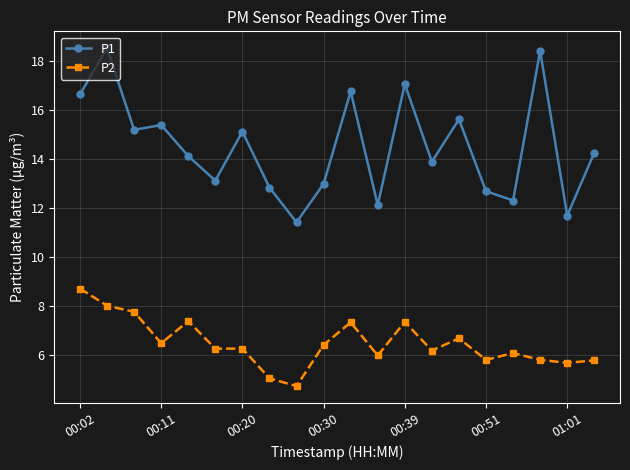

What is the sum of all P1 values?

290.4